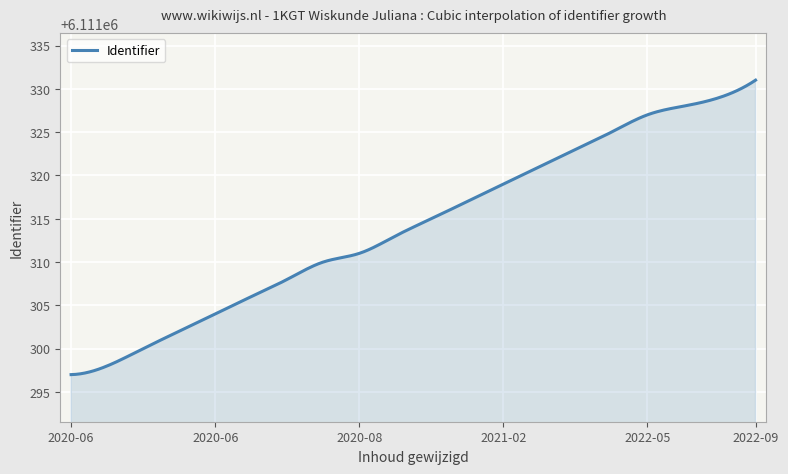

How many lines are shown in the chart?

1